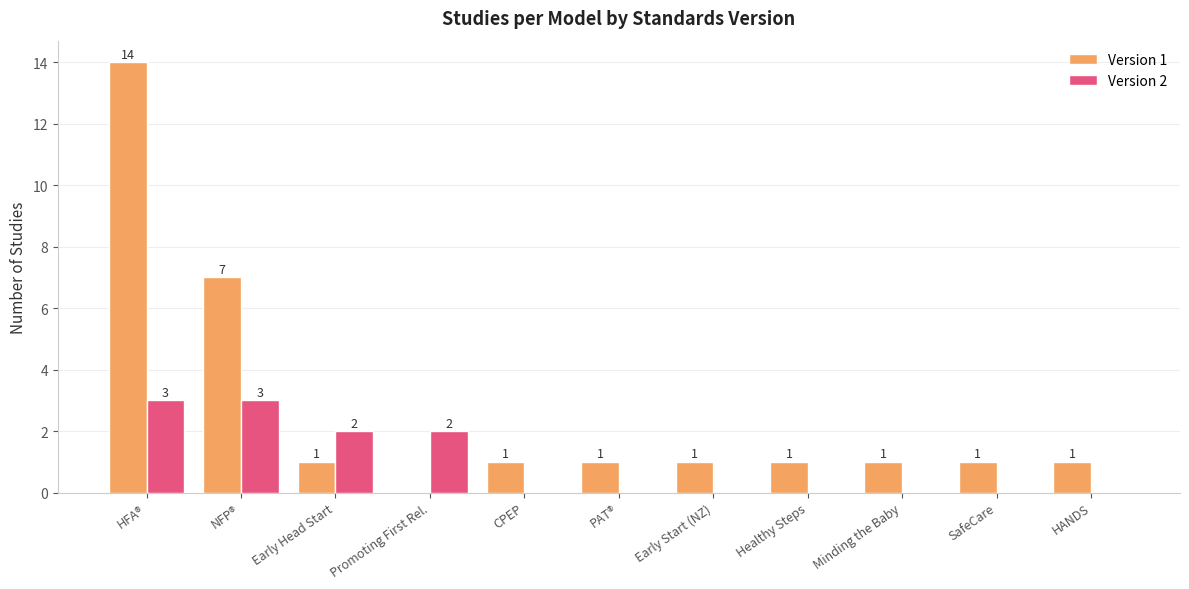

What is the spread (max minus min) of values at Early Head Start?

1